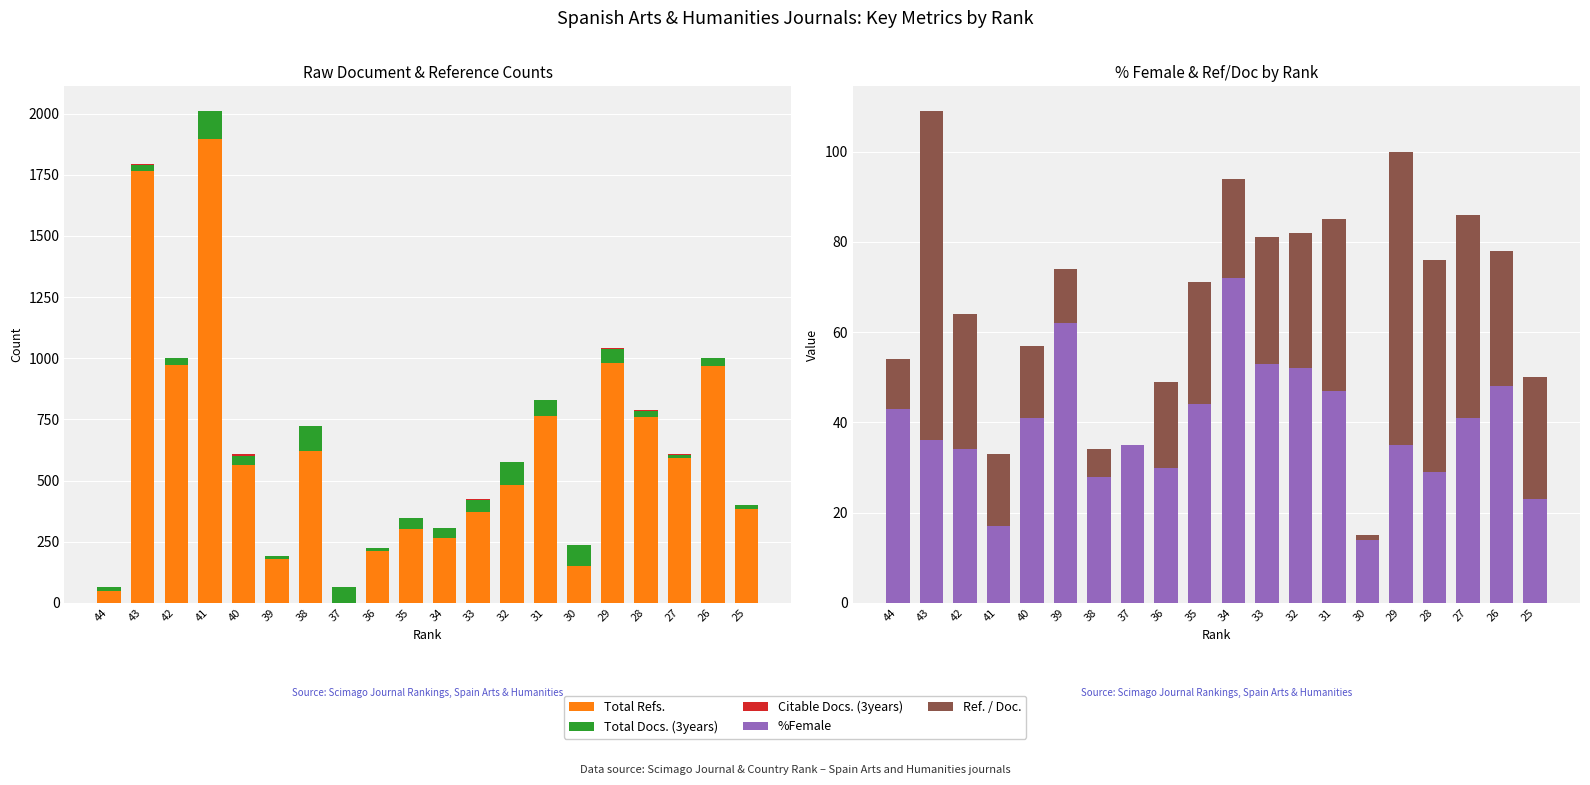

What is the difference between the Citable Docs. (3years) values at 32 and 39?

1